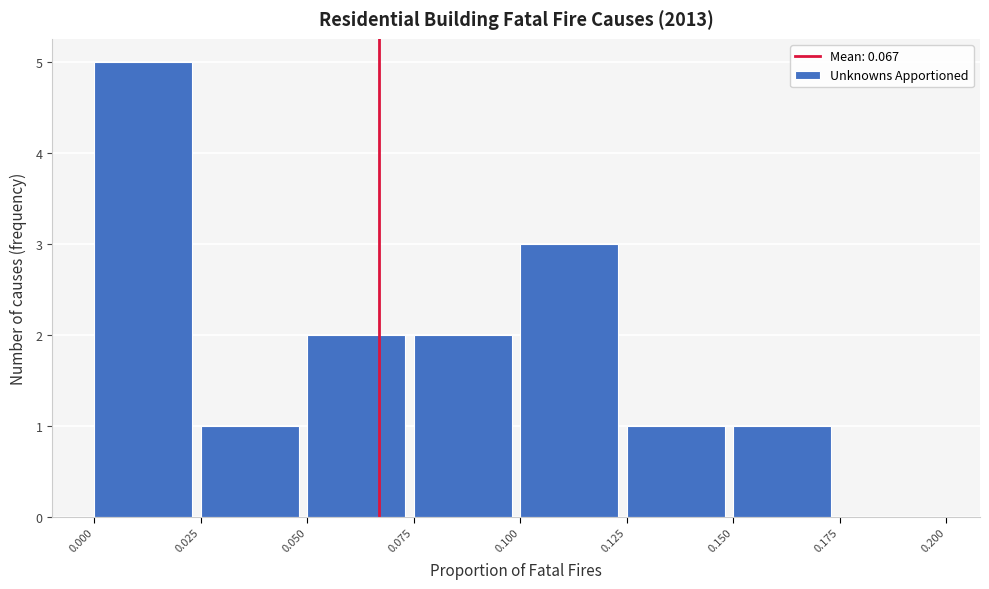

Reading left to right, transcribe this chart: for each bar, give the range it covers on the x-axis and its height. The values are not printed on the chart, so give them approximately, as read against the axis.

0.000 to 0.025: 5
0.025 to 0.050: 1
0.050 to 0.075: 2
0.075 to 0.100: 2
0.100 to 0.125: 3
0.125 to 0.150: 1
0.150 to 0.175: 1
0.175 to 0.200: 0